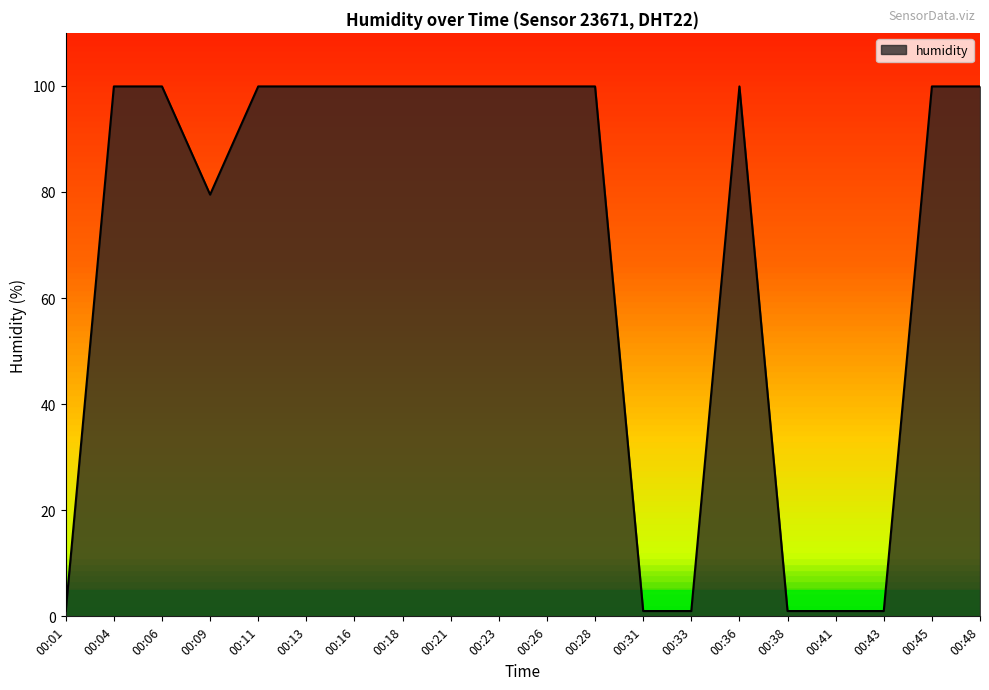

At which label is the value closest to 50?

00:09